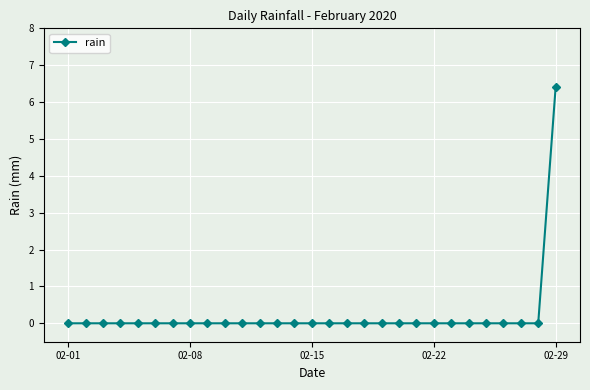

What is the sum of all values?

6.4